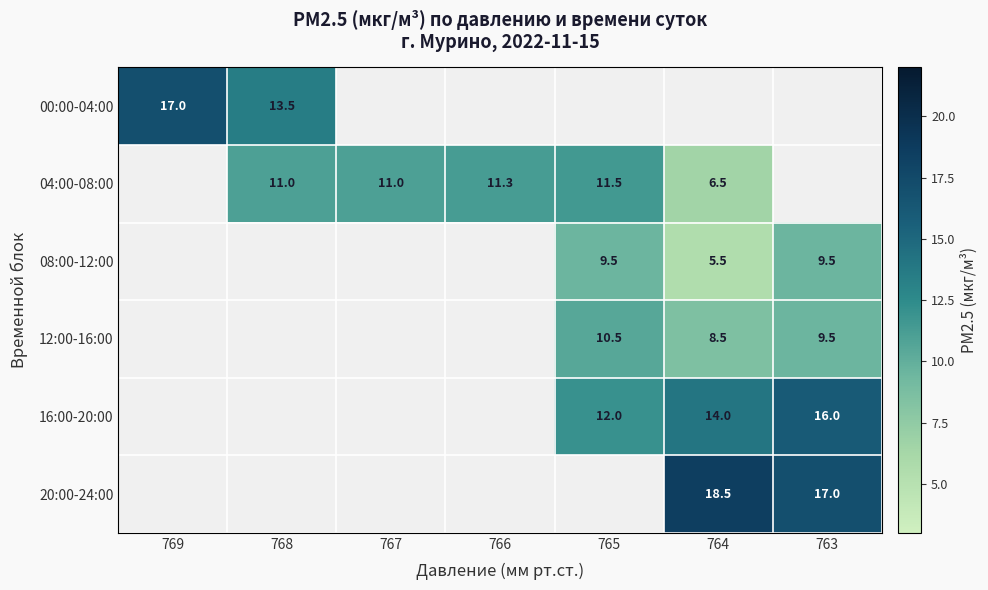

Which has a higher value, 763 or 764?

764